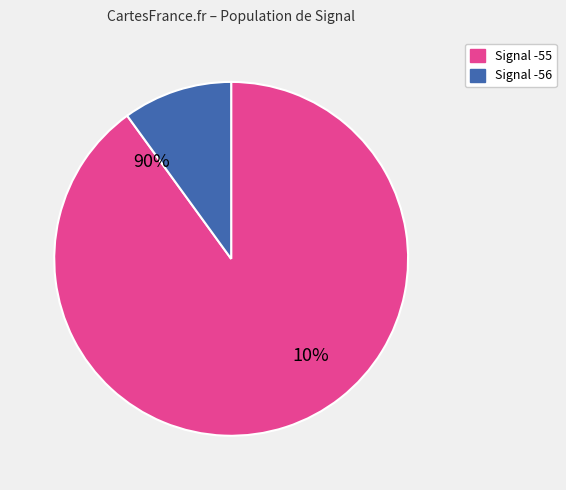

Is it true that 5 is 16% of the pie?

False